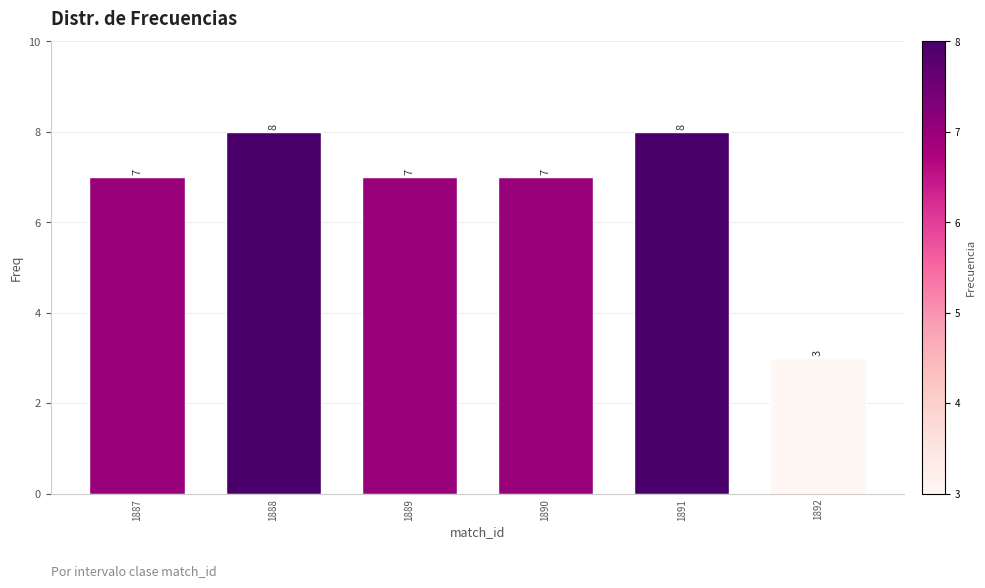

Reading right to left, list all the values displayed in this chart.

1892=3	1891=8	1890=7	1889=7	1888=8	1887=7